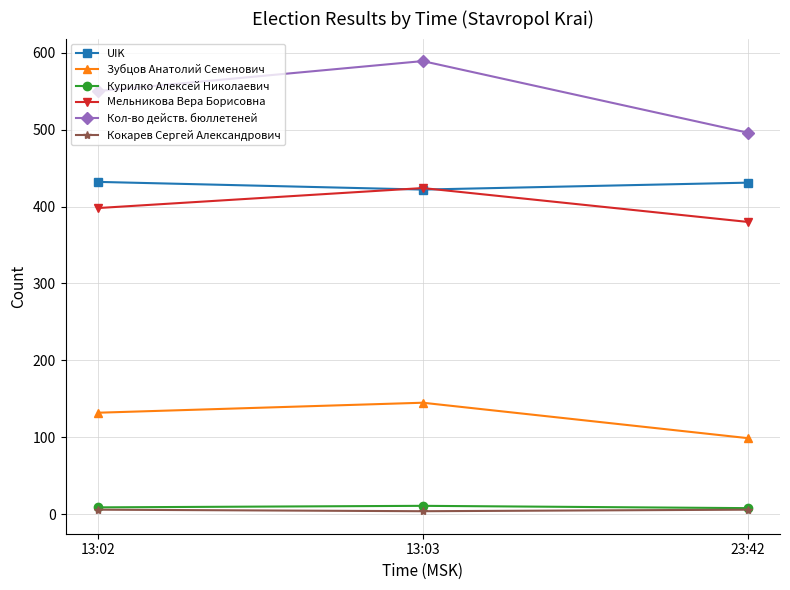

What is the label of the 2nd point from the right?

13:03